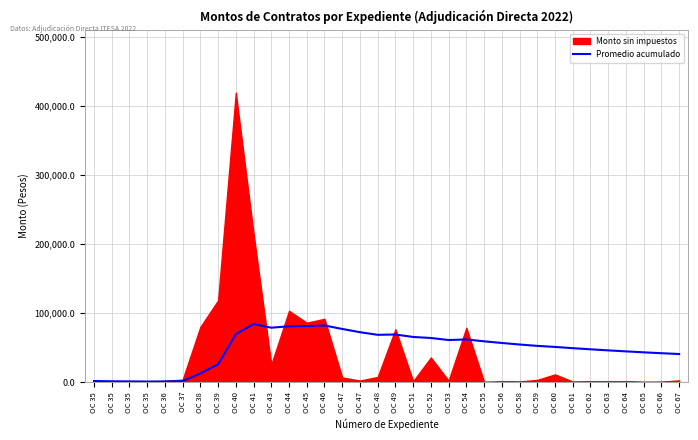

What is the smallest value displayed?

733.4